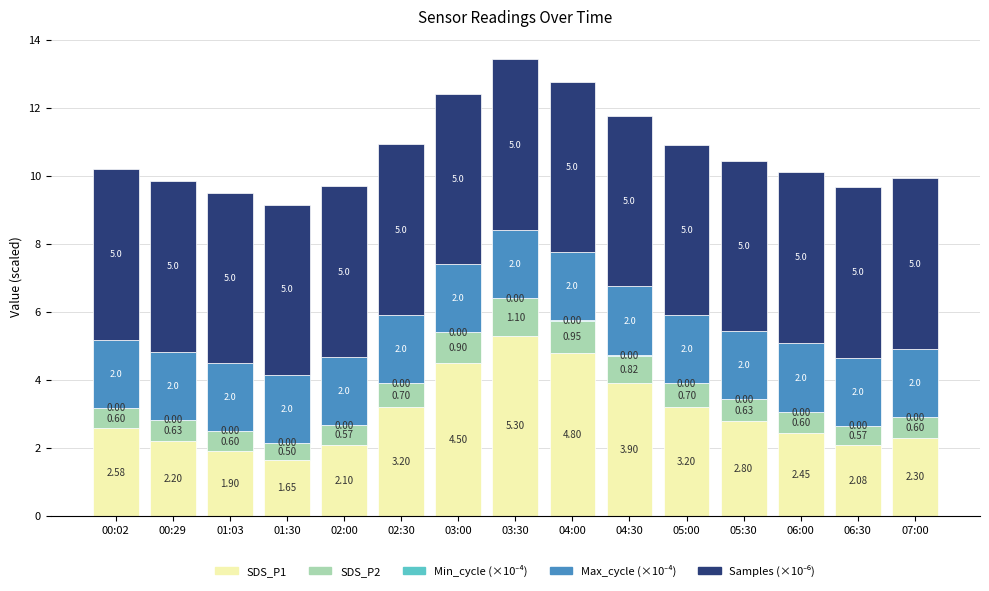

How many categories are shown in the chart?

15